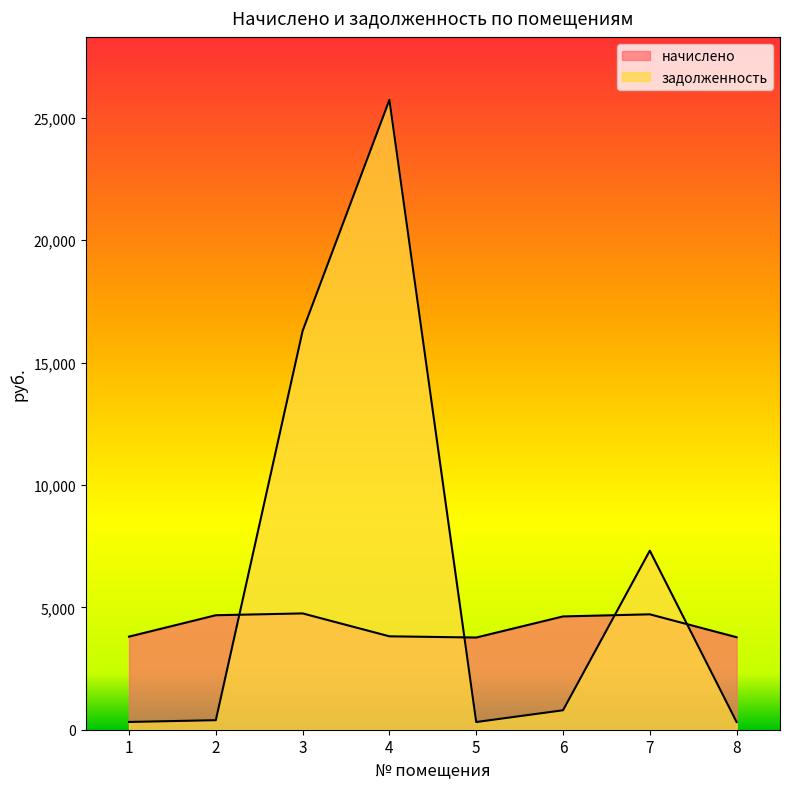

Between 1 and 7, which series saw the biggest shift?

задолженность